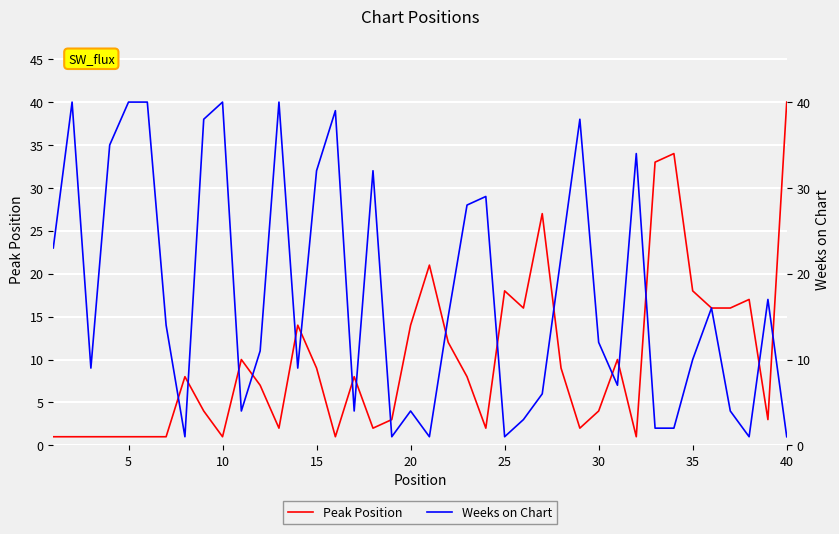

What is the average value of the Peak Position series?

10